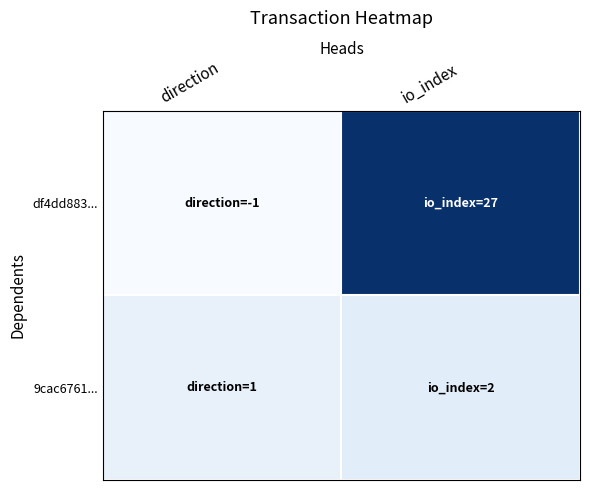

Between direction and io_index, which series saw the biggest shift?

df4dd883...